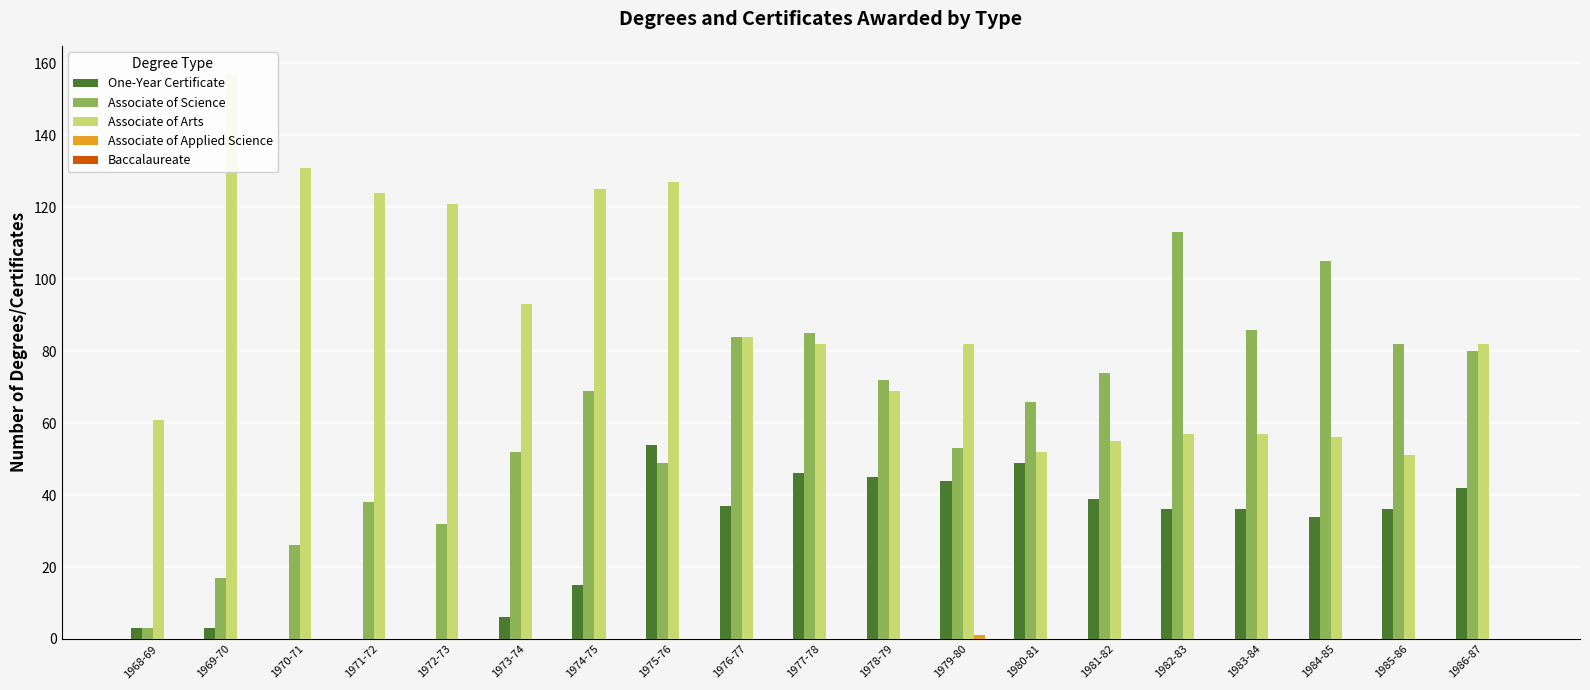

Which series has the widest spread of values?

Associate of Science